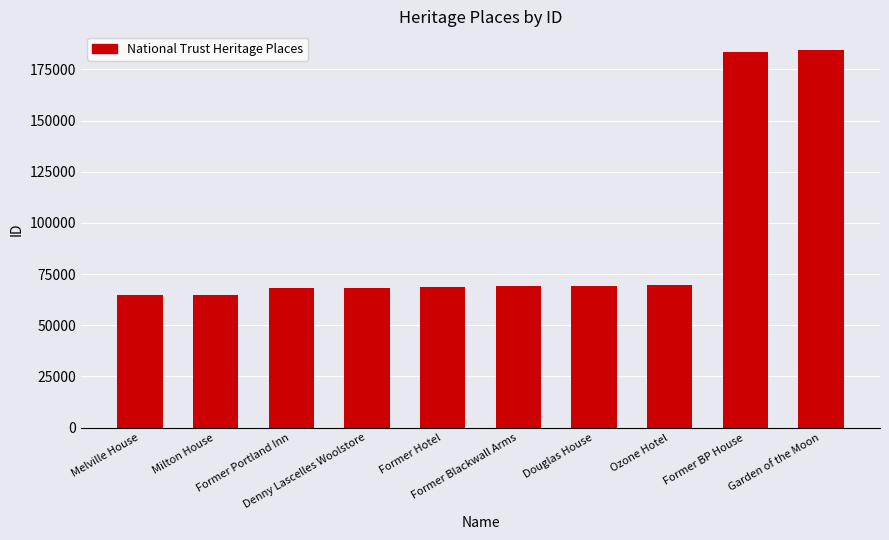

What is the maximum value shown in the chart?

184381